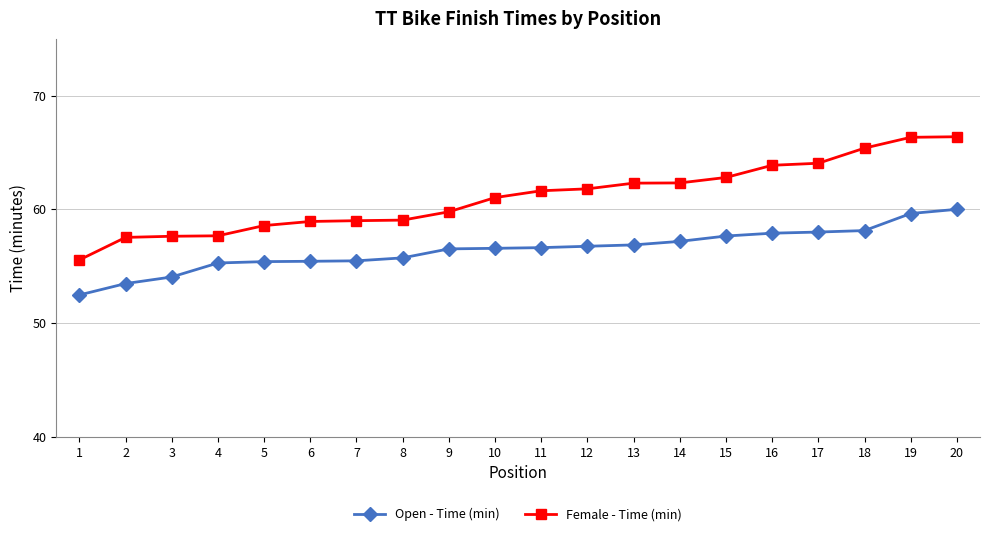

At 7, list the series in order from largest to smallest.

Female - Time (min), Open - Time (min)